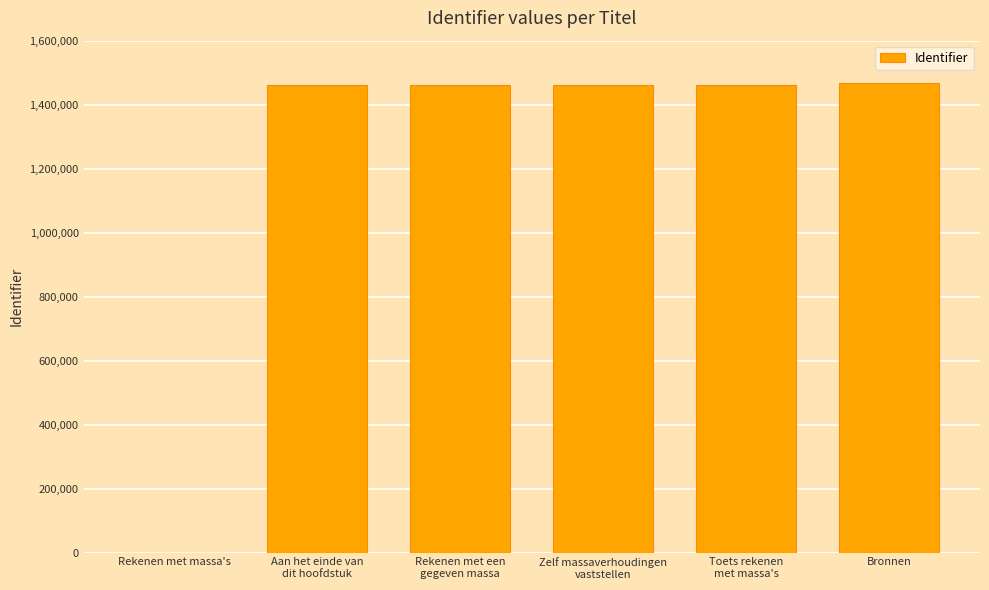

What is the sum of all values?

7308949